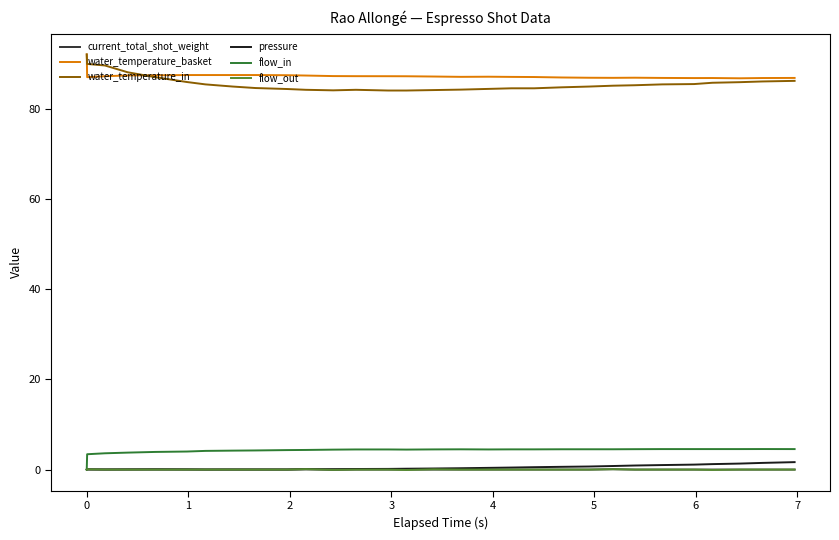

Which series ends up on top after the final intersection of flow_out and pressure?

pressure